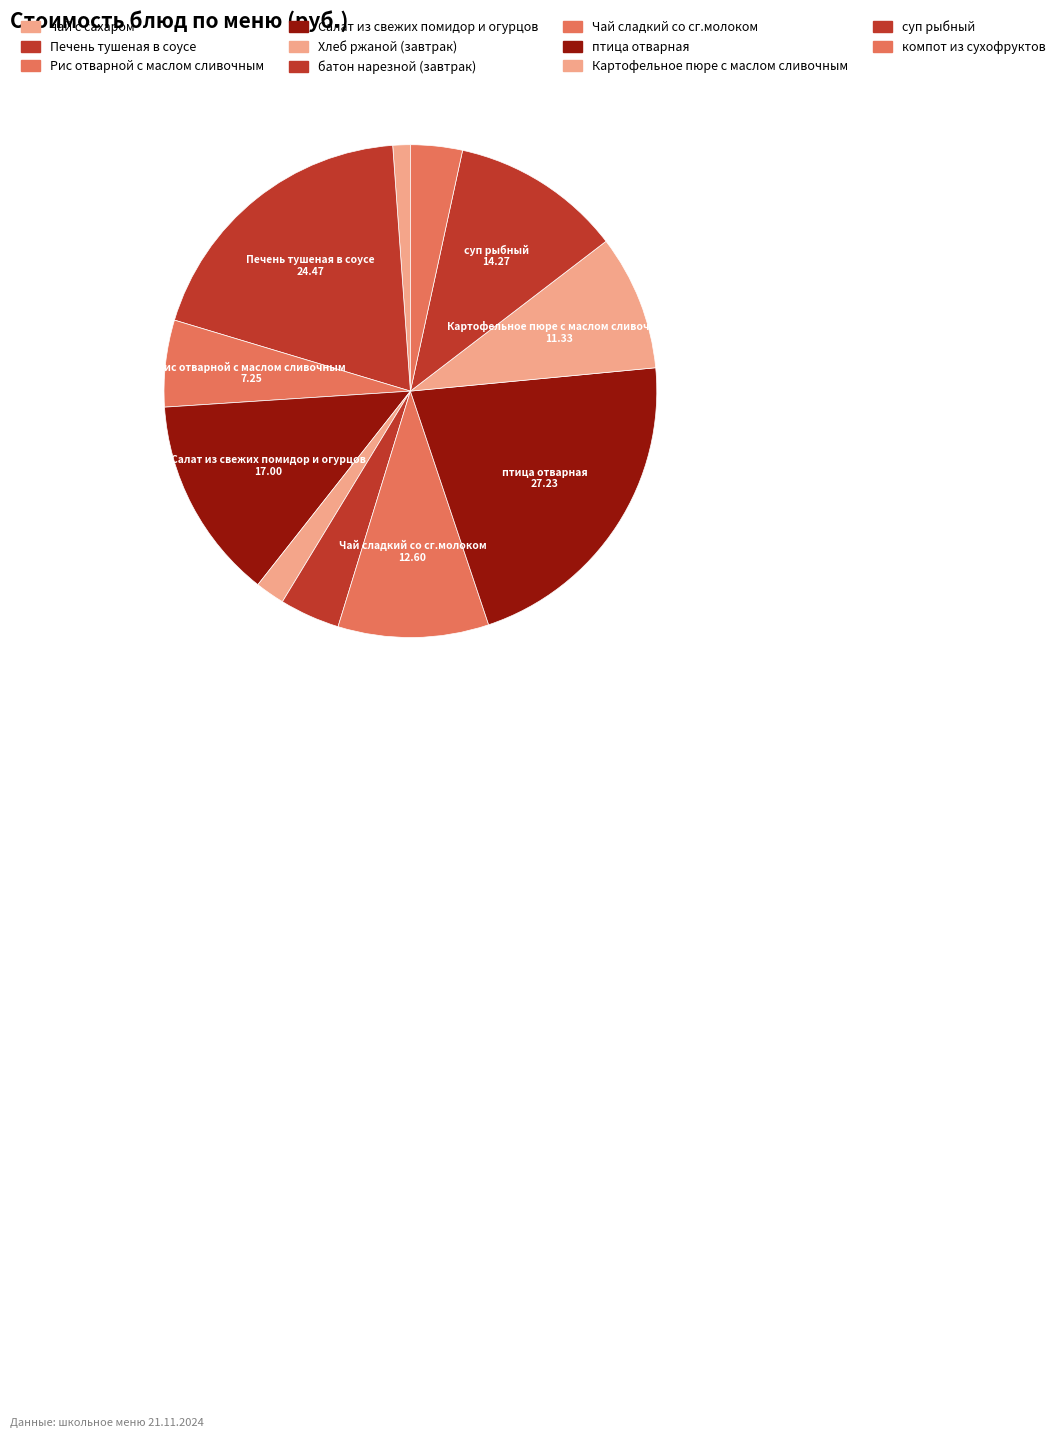

Rank the categories by value from highest to lowest.

птица отварная, Печень тушеная в соусе, Салат из свежих помидор и огурцов, суп рыбный, Чай сладкий со сг.молоком, Картофельное пюре с маслом сливочным, Рис отварной с маслом сливочным, батон нарезной (завтрак), компот из сухофруктов, Хлеб ржаной (завтрак), чай с сахаром